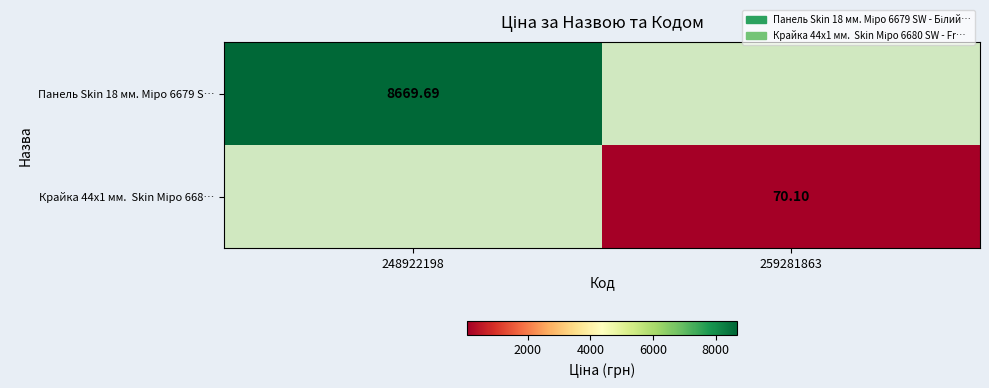

How many distinct data groups are displayed?

2